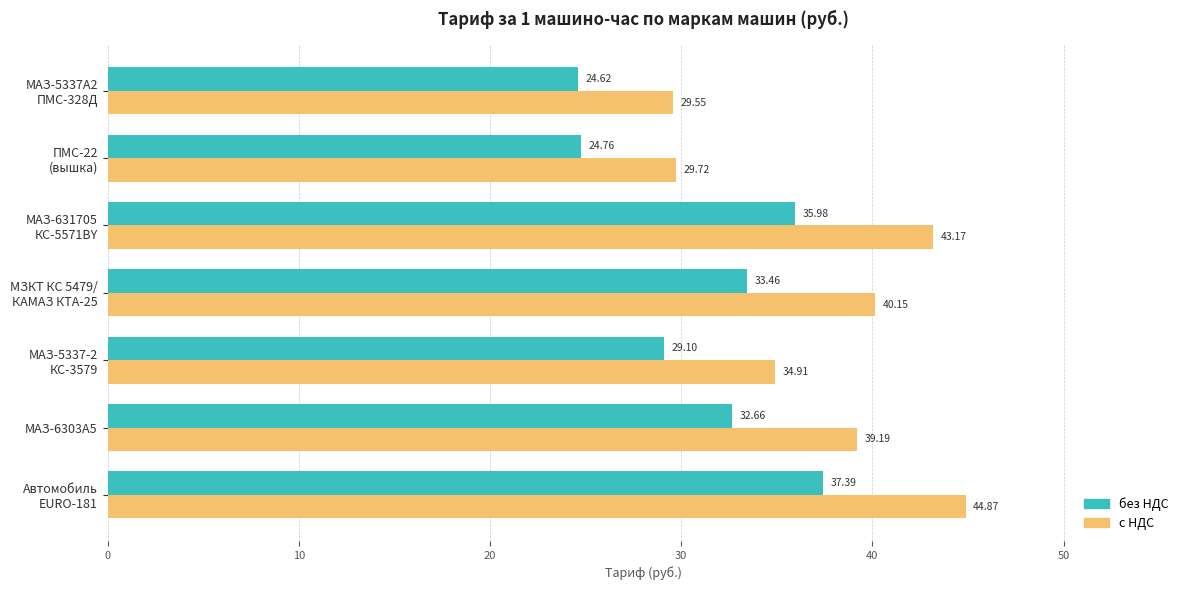

Which series has the largest total across all categories?

с НДС